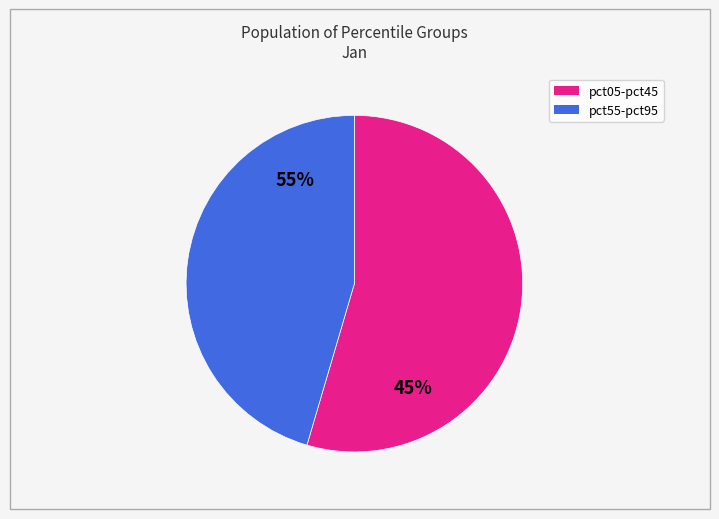

Which has a higher value, pct35 or pct55?

pct55